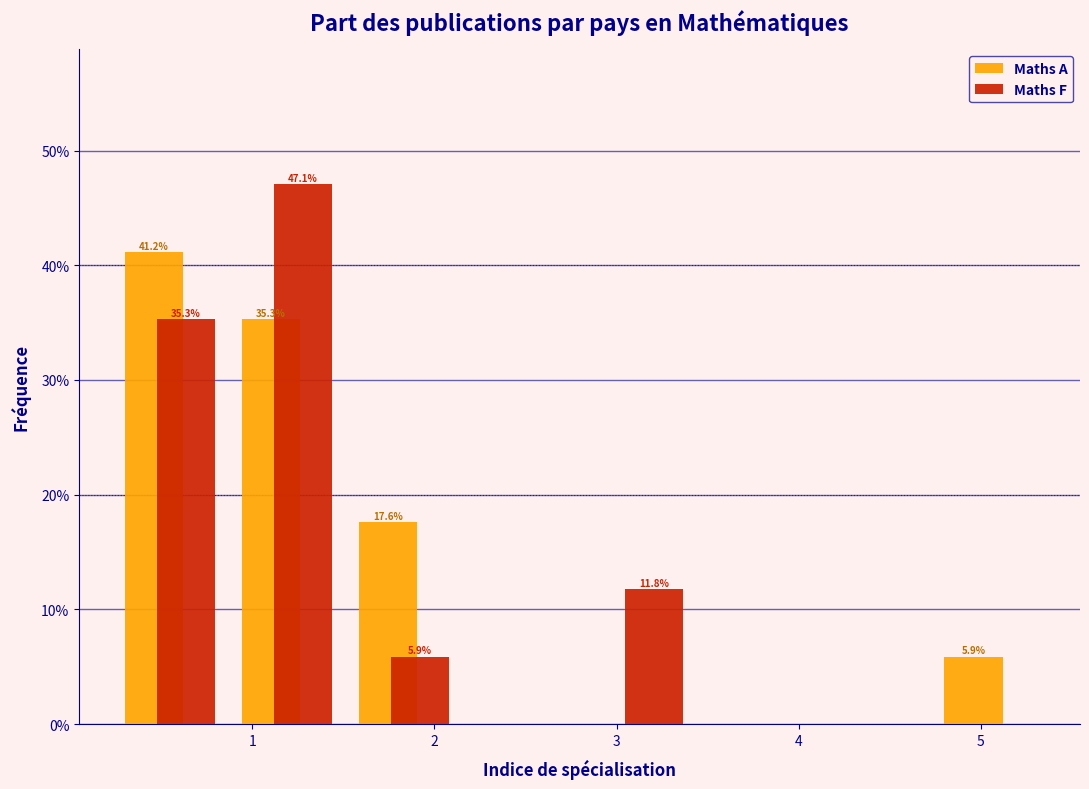

In the Maths F series, which range on the x-axis has the tallest bar?

0.9 to 1.5